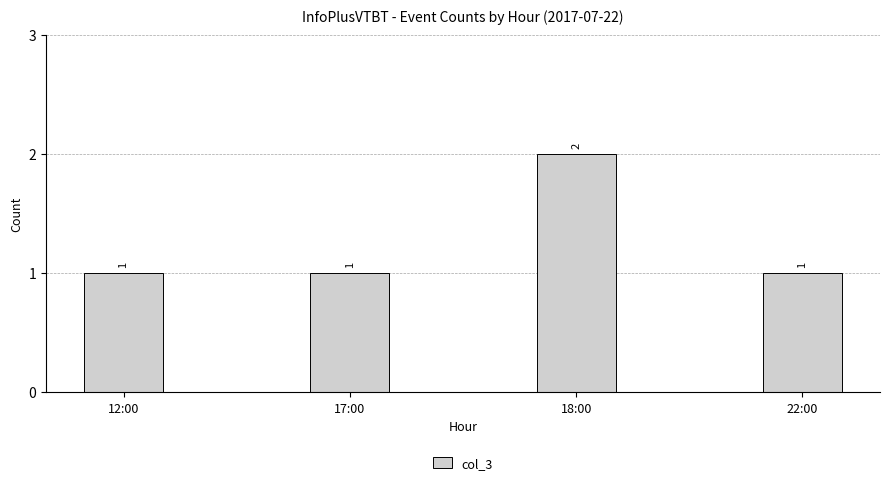

What is the ratio of the value at 12:00 to the value at 22:00?

1.0